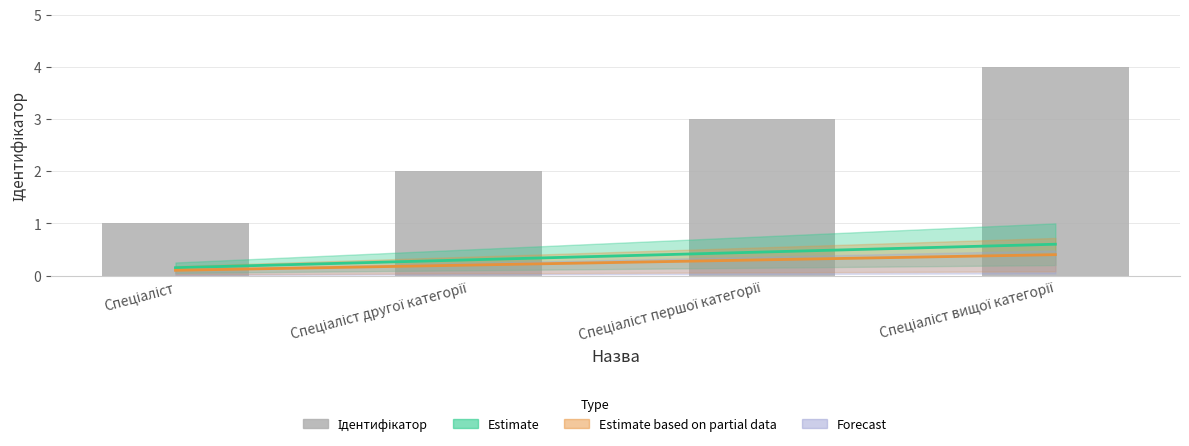

What is the value of the 3rd bar from the left?

3